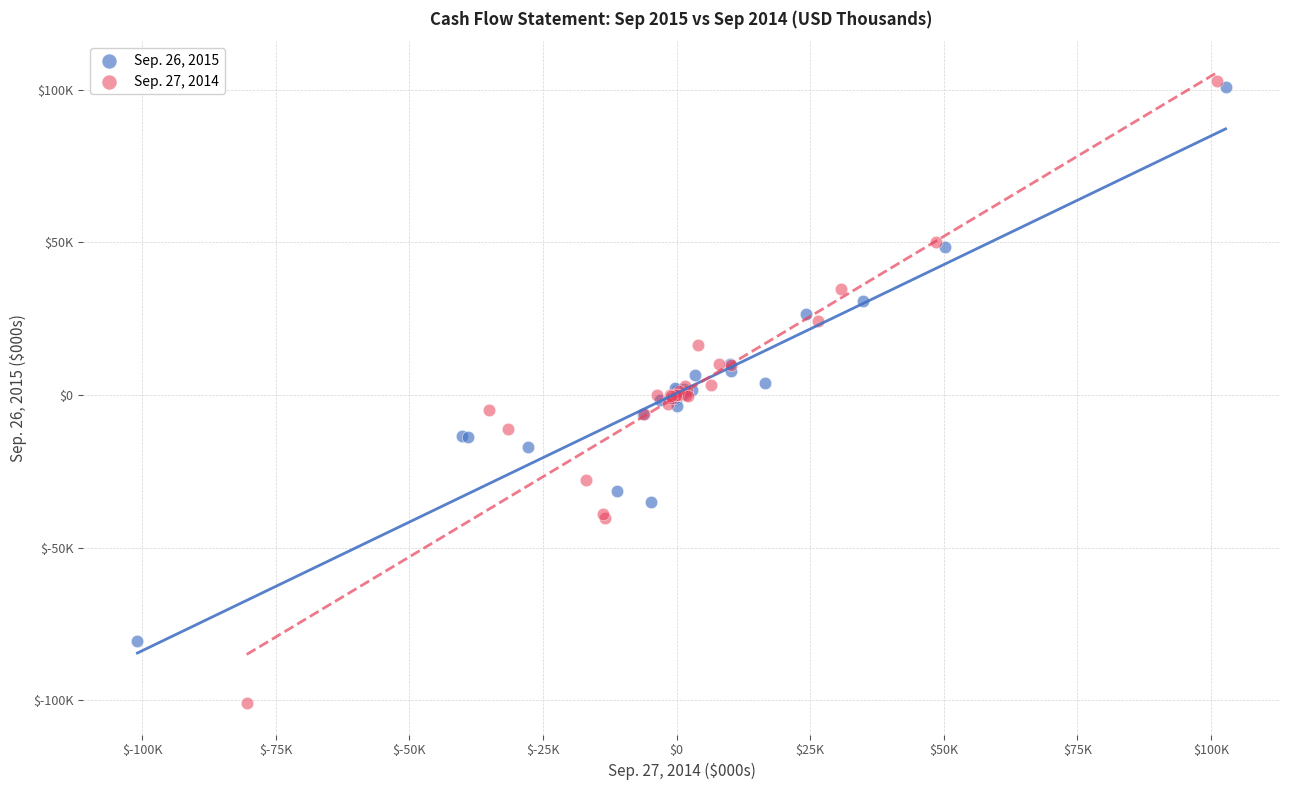

What are all the series names shown in the legend?

Sep. 26, 2015, Sep. 27, 2014